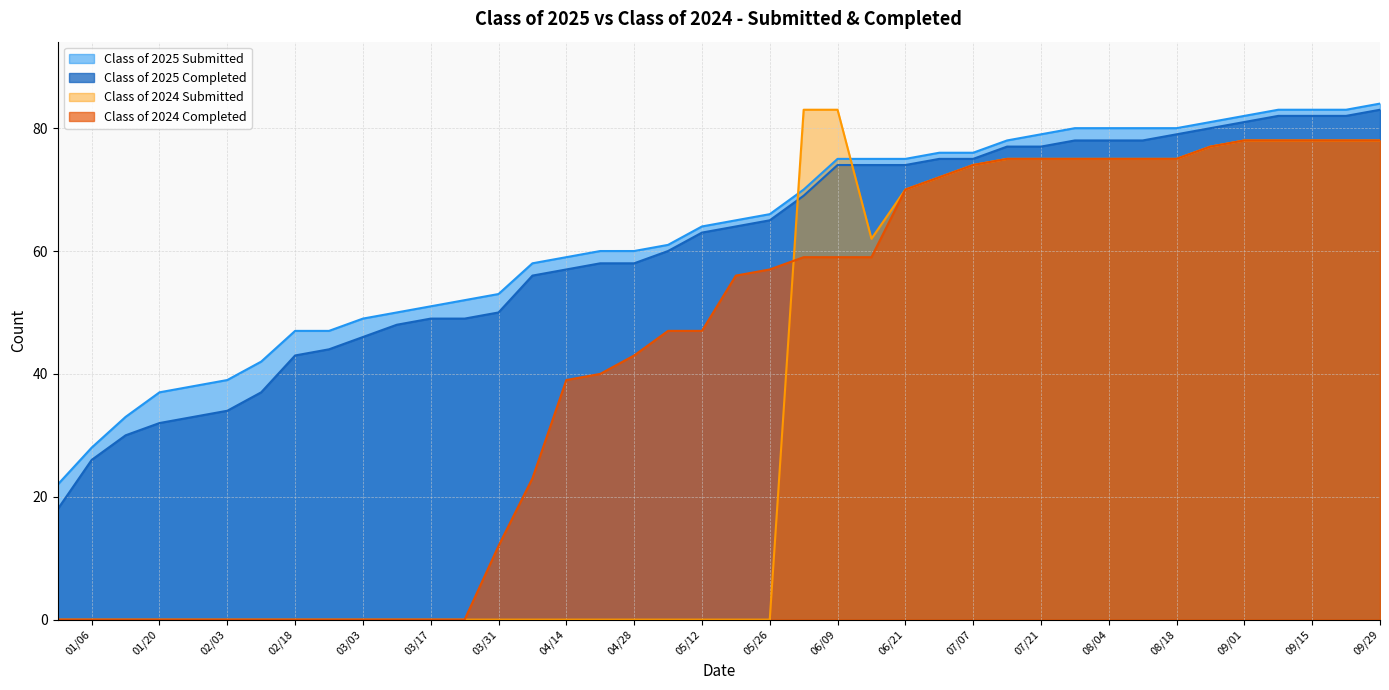

What is the sum of all Class of 2024 Submitted values?

1361